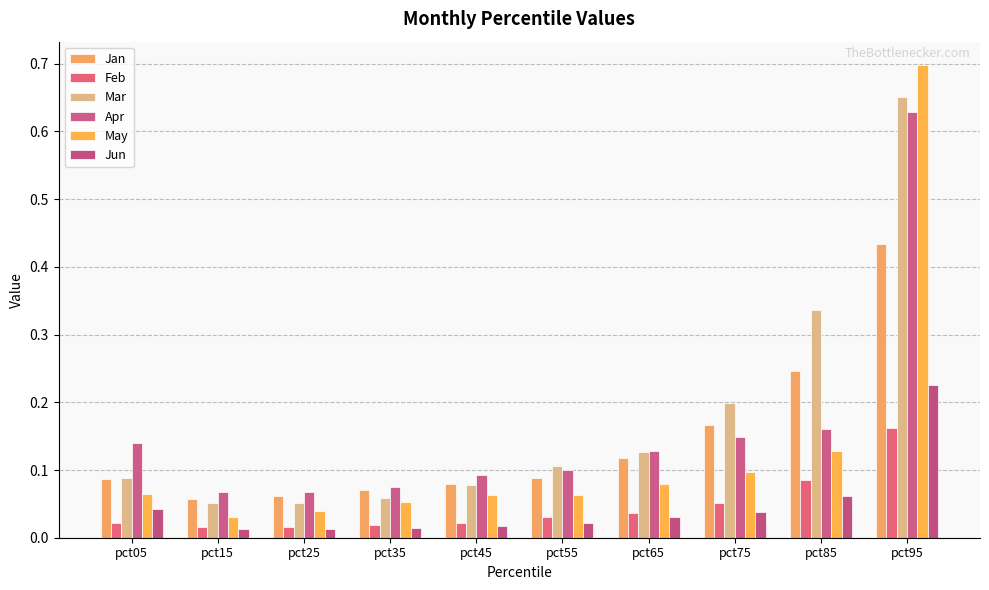

Rank the series by their maximum value, from highest to lowest.

May, Mar, Apr, Jan, Jun, Feb